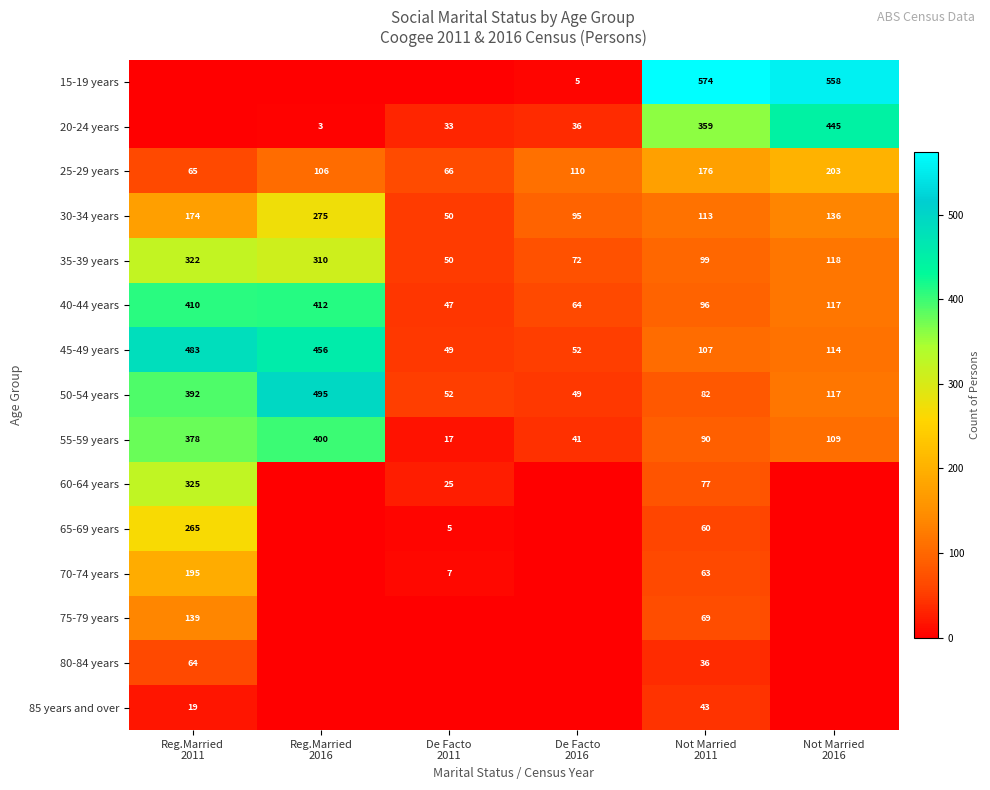

Between De Facto
2016 and De Facto
2011, which is larger?

De Facto
2016